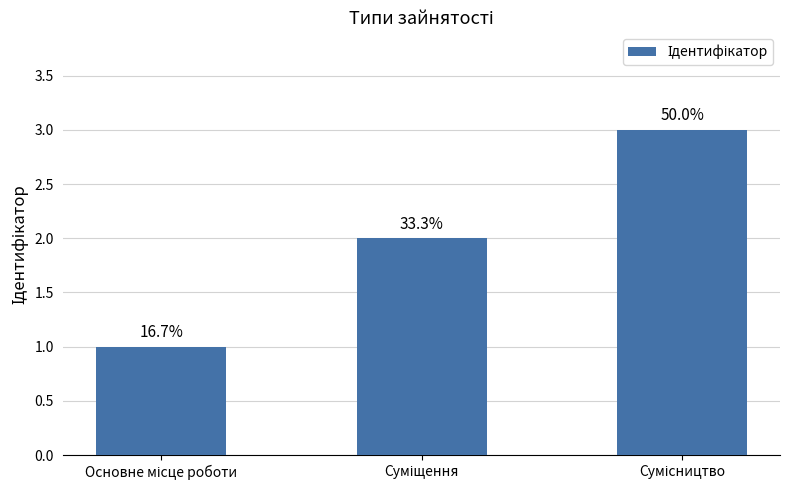

What is the minimum value shown in the chart?

1